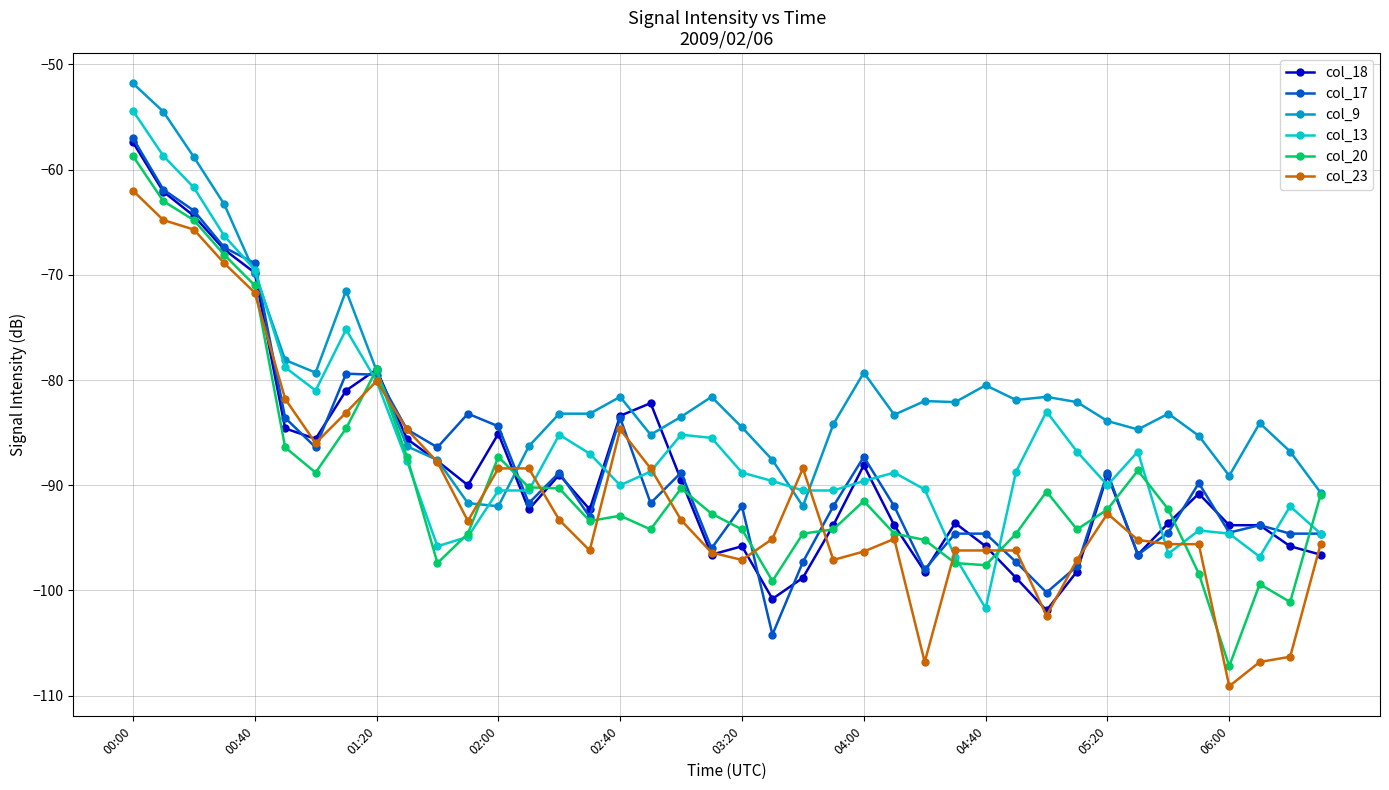

What is the value of the col_18 point at the 6th from the left?

-84.6